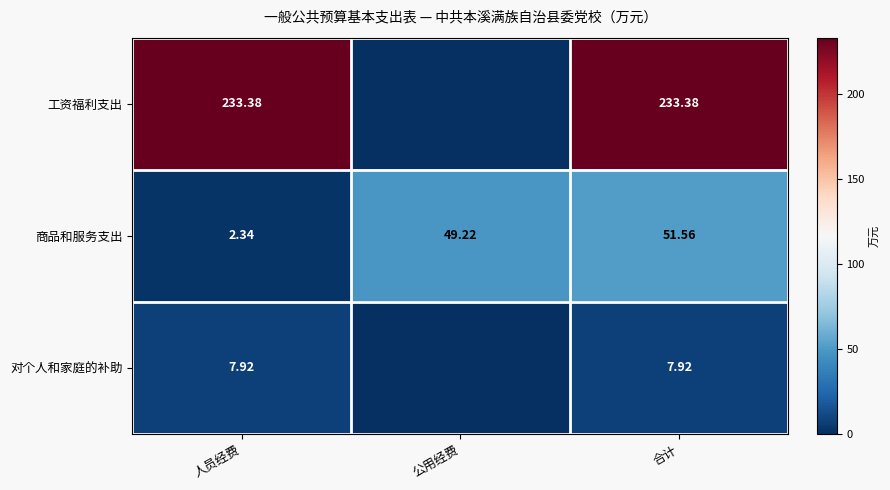

Where does the 商品和服务支出 series first go above 49?

公用经费